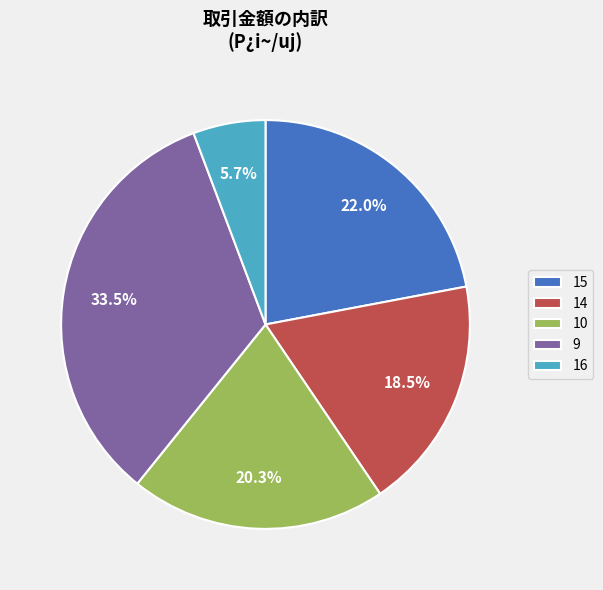

Combined, what portion of the pie is 16 and 14?

24.2%